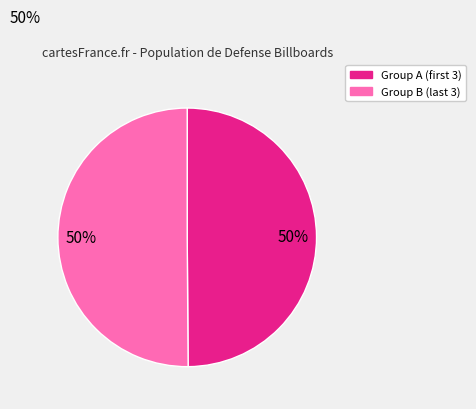

Count the number of slices in the pie.

2